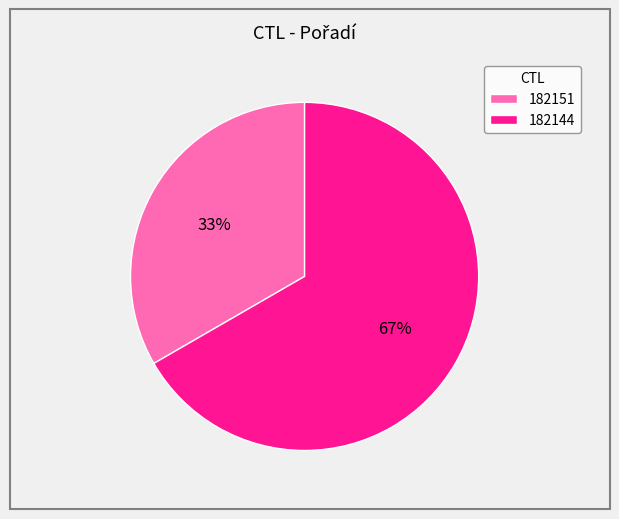

Which slice is the largest?

182144